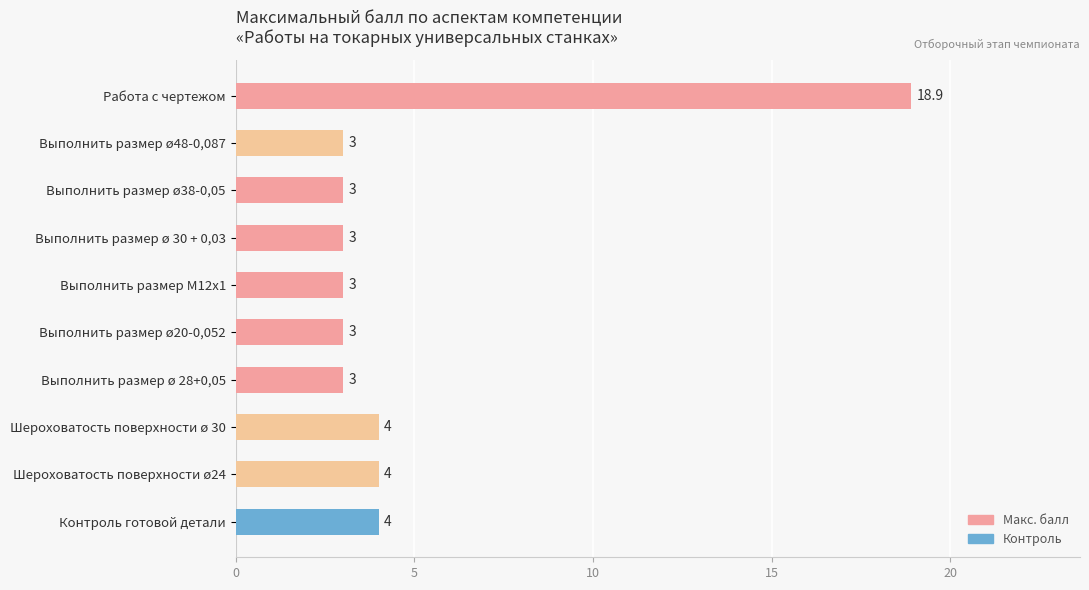

What is the difference between the maximum and second lowest values?

15.9